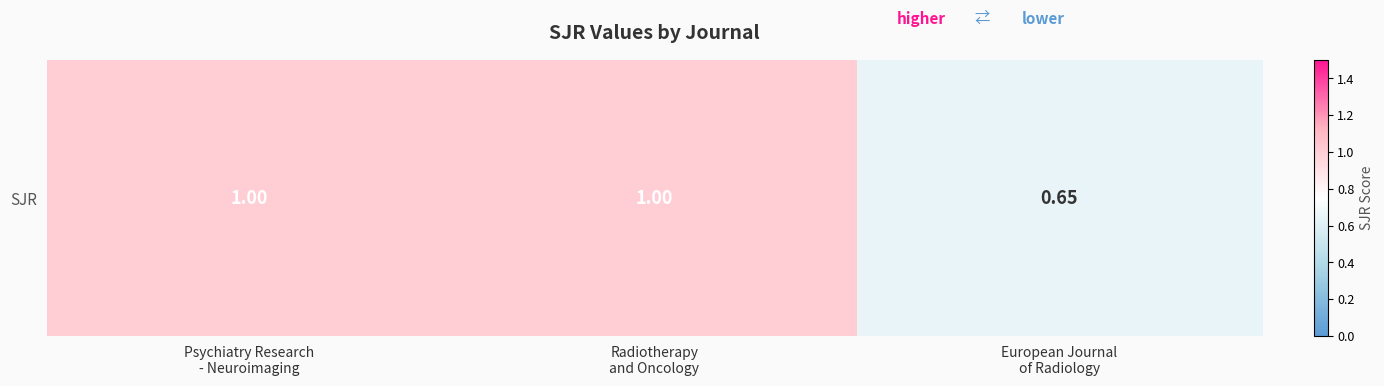

What is the sum of all values?

2.6